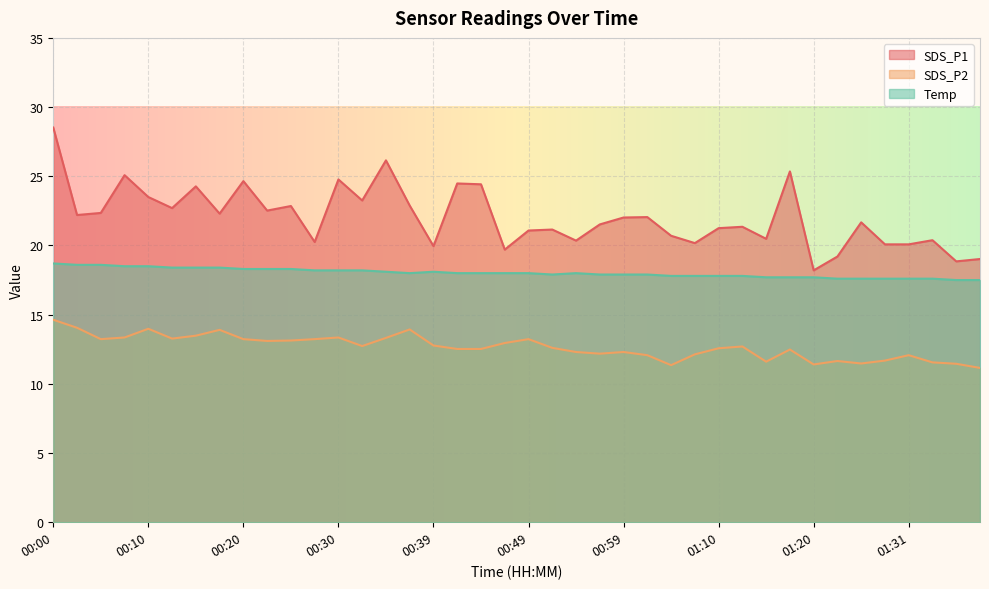

True or false: Temp and SDS_P2 intersect in this chart.

False